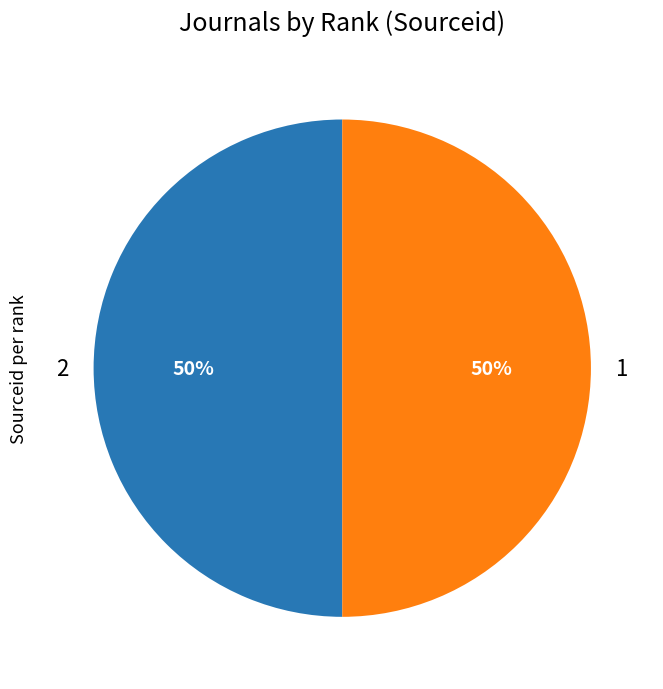

Combined, do 1 and 2 account for over 50%?

Yes